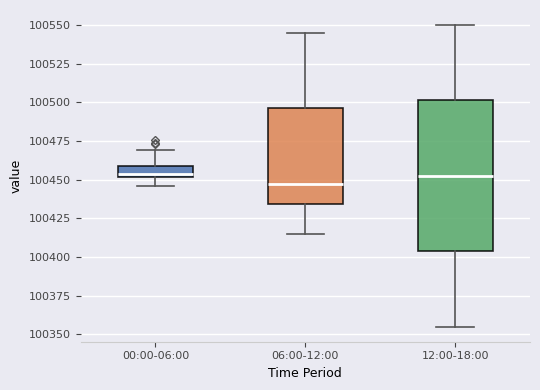

Where is the upper edge of the box for 12:00-18:00 on the y-axis? The values are not printed on the chart, so give them approximately, as read against the axis.

100500